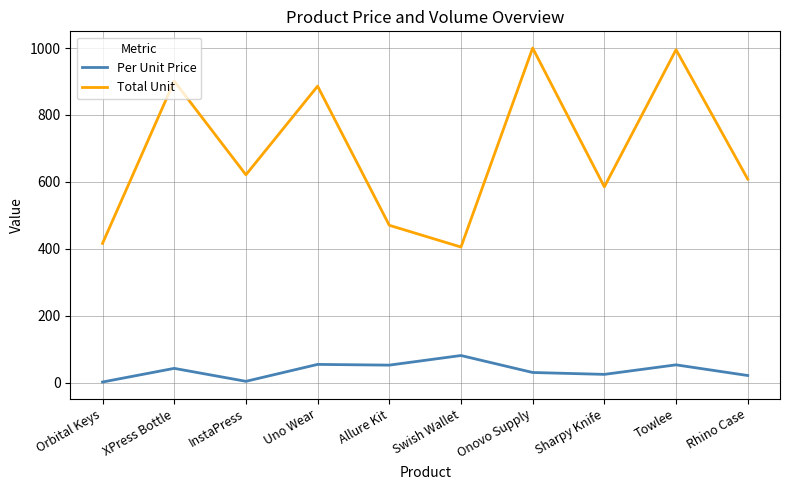

Read the Total Unit value at Swish Wallet.

405.0